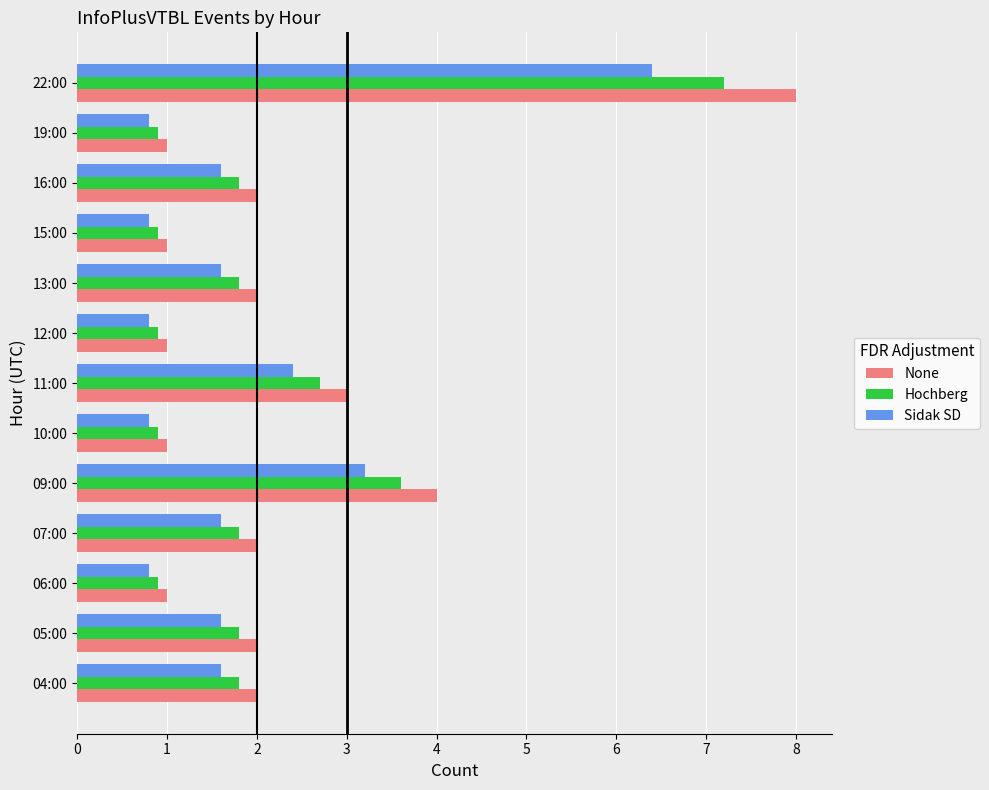

What is the difference between the maximum and minimum values in the Sidak SD series?

5.6